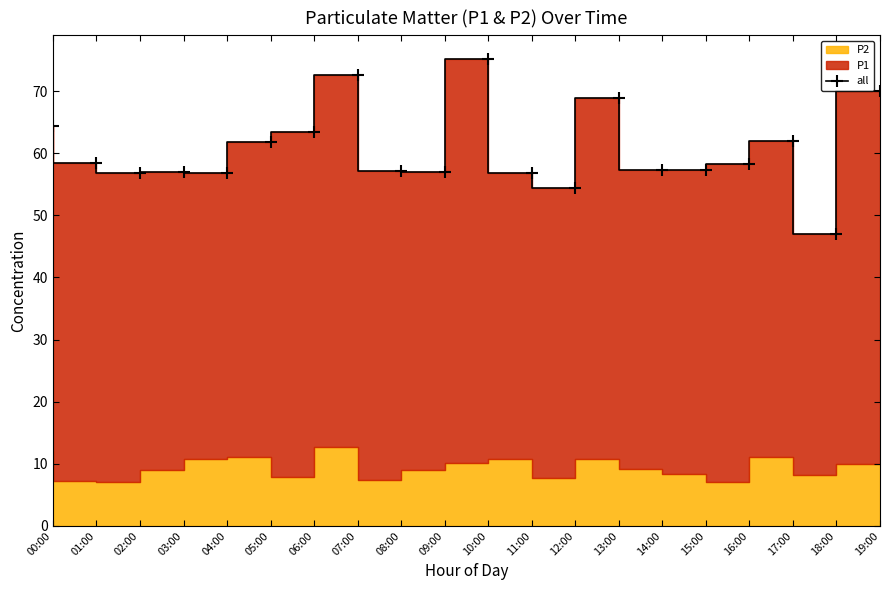

What is the sum of the values at 00:00 and 19:00?

134.5